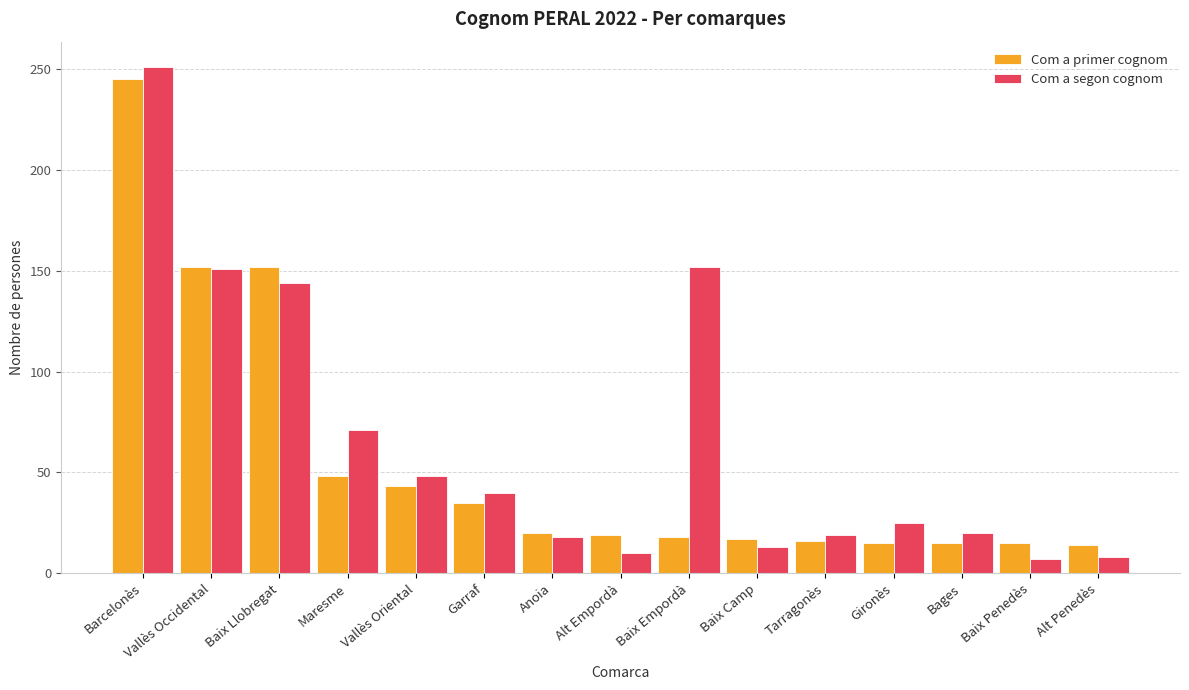

Does the chart contain stacked bars?

No